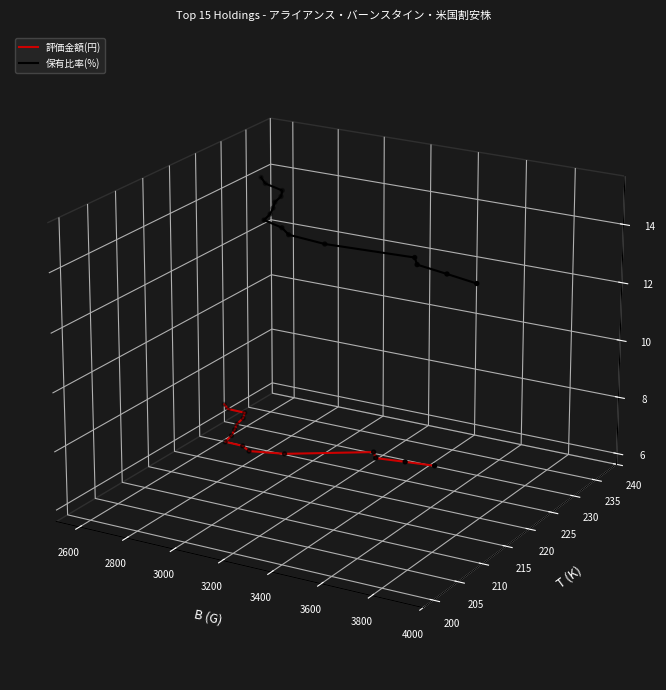

At how many categories does at least one series exceed 0?

15